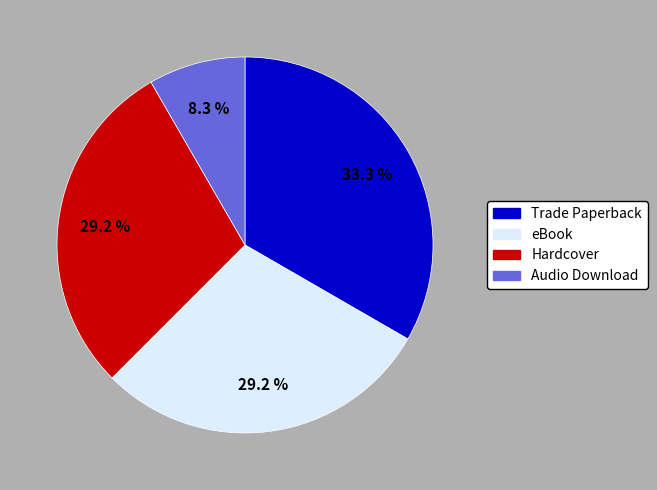

Is there a majority slice in this chart?

No